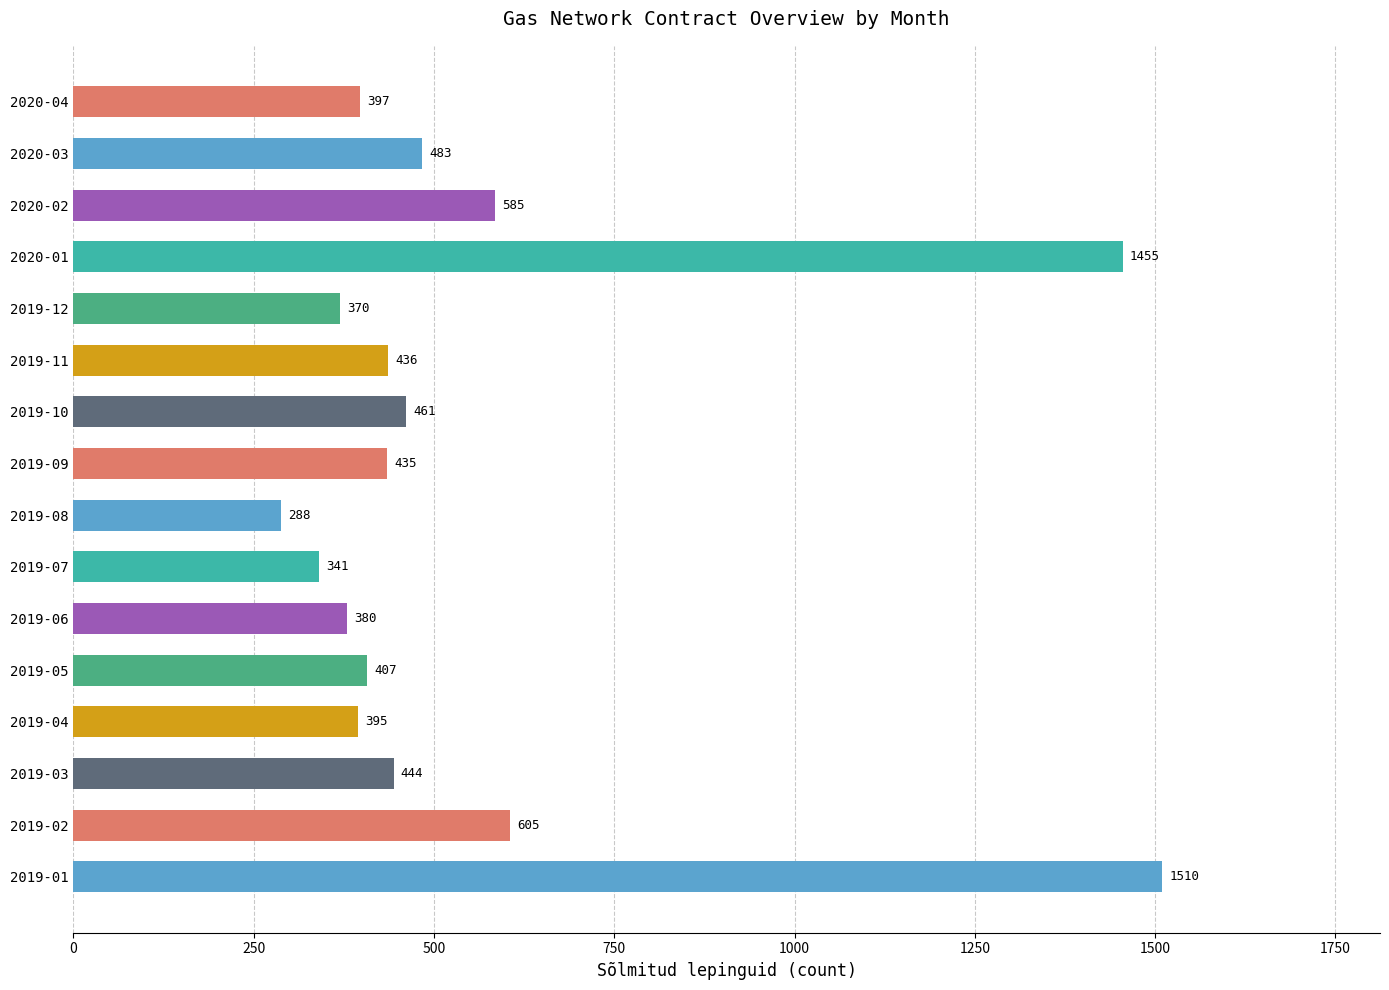

Approximately how many times larger is the value at 2020-03 compared to 2019-10?

1.0